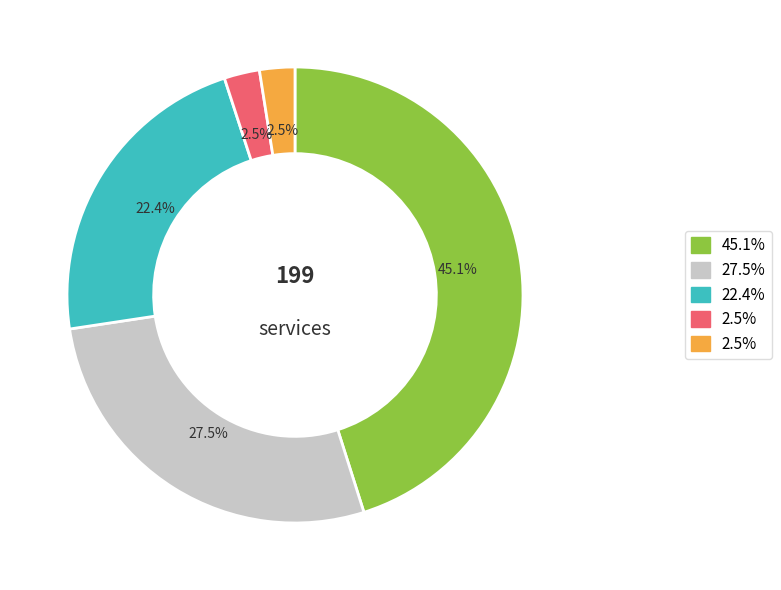

Is there any slice that represents more than half of the pie?

No